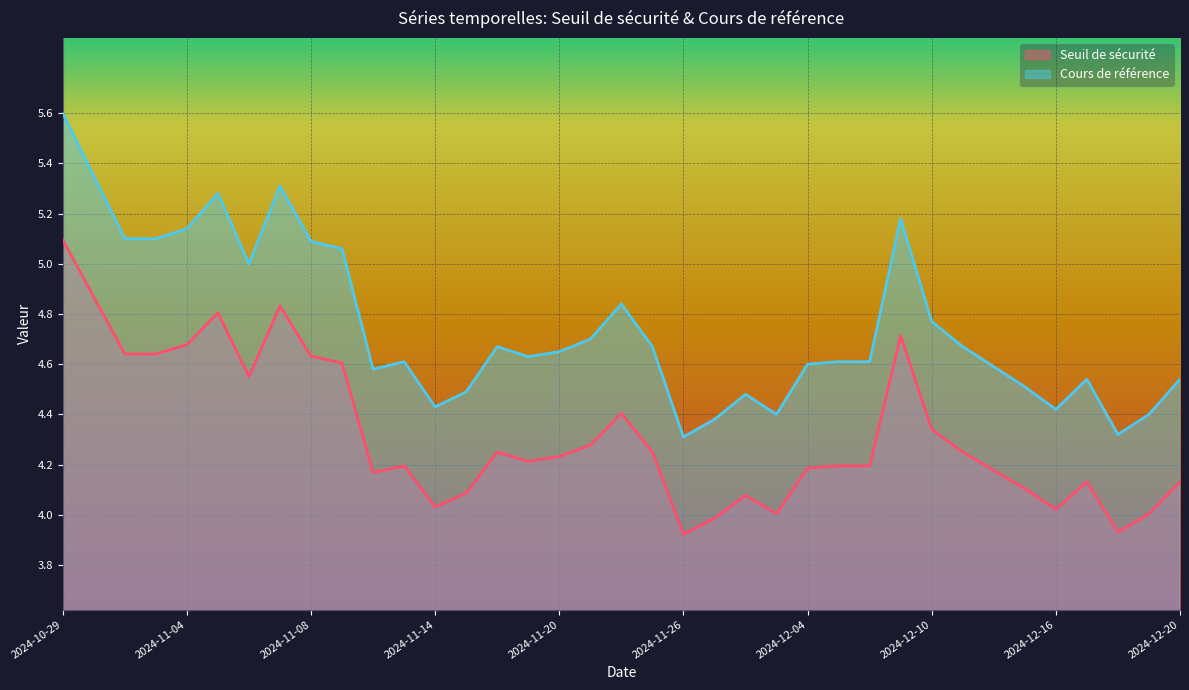

In Cours de référence, how many points are higher than both neighbors (excluding endpoints)?

8